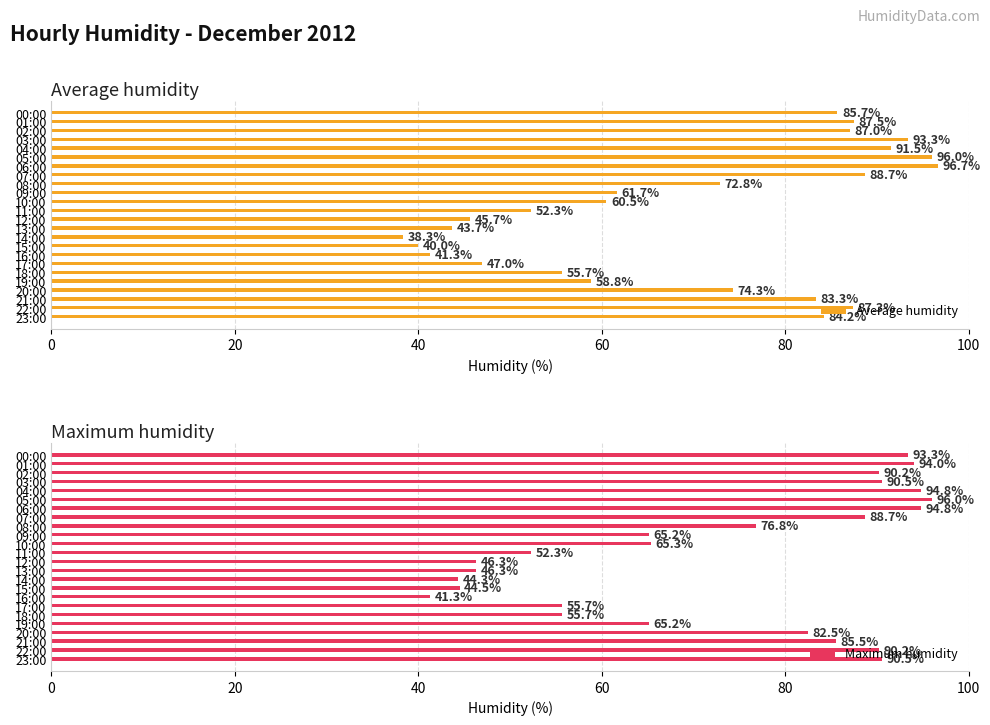

What is the sum of the Average humidity values at 23 and 8?

157.0